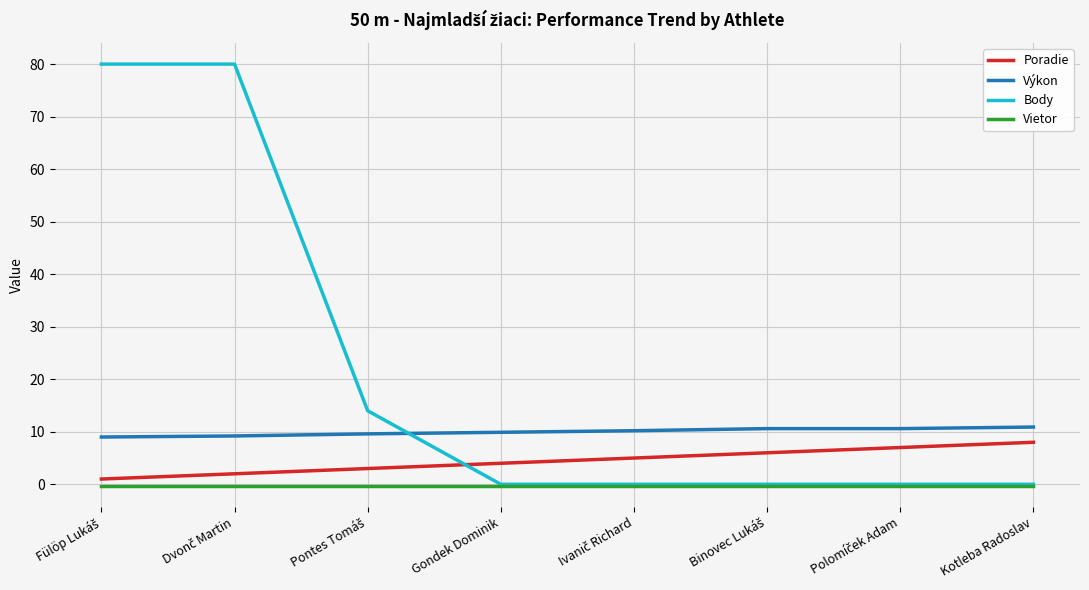

Which series has the largest range (max minus min)?

Body